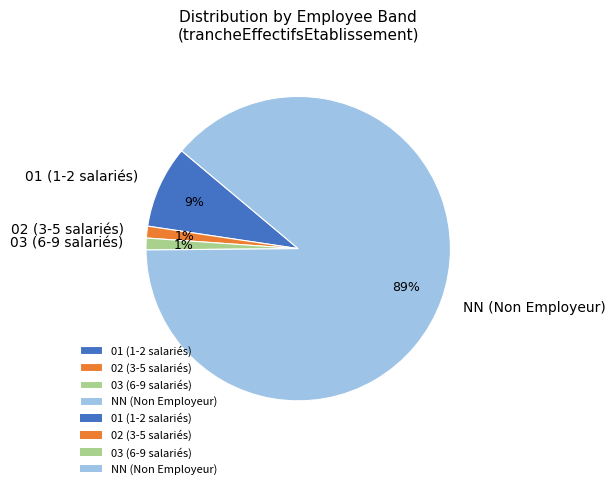

Is the sum of 01 (1-2 salariés) and 02 (3-5 salariés) greater than half?

No